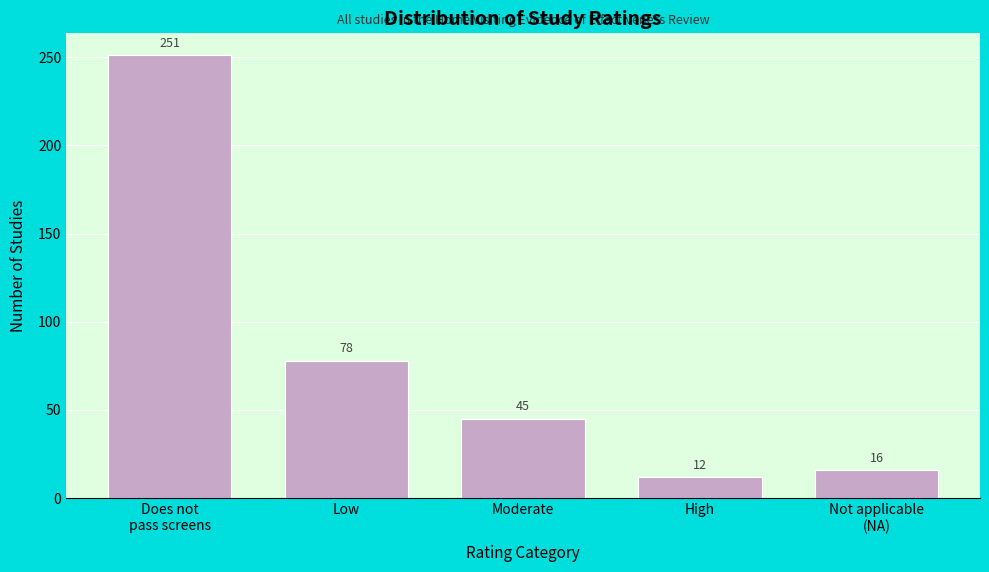

Reading right to left, list all the values displayed in this chart.

16	12	45	78	251